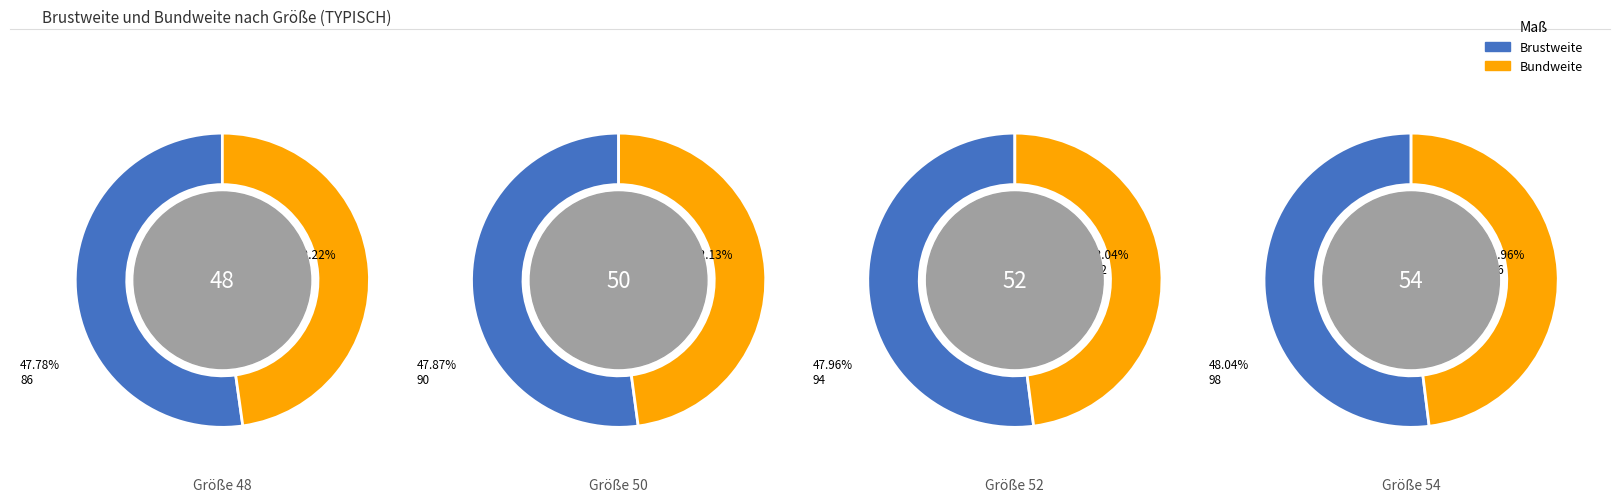

What is the largest slice in the pie chart?

62